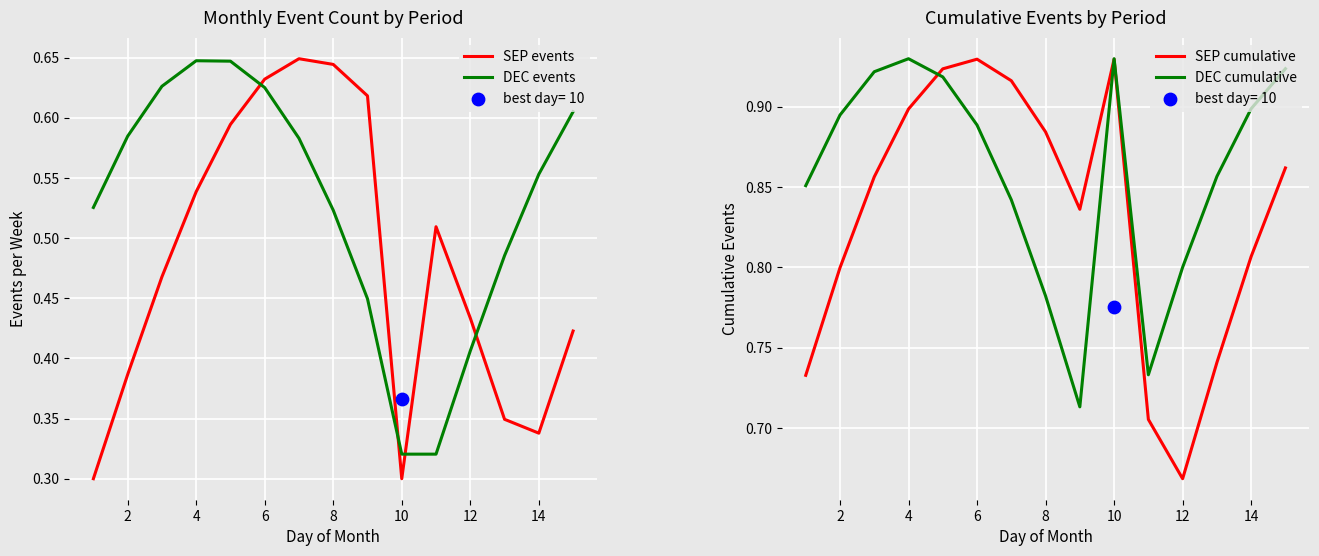

Which series has the largest total across all categories?

DEC cumulative